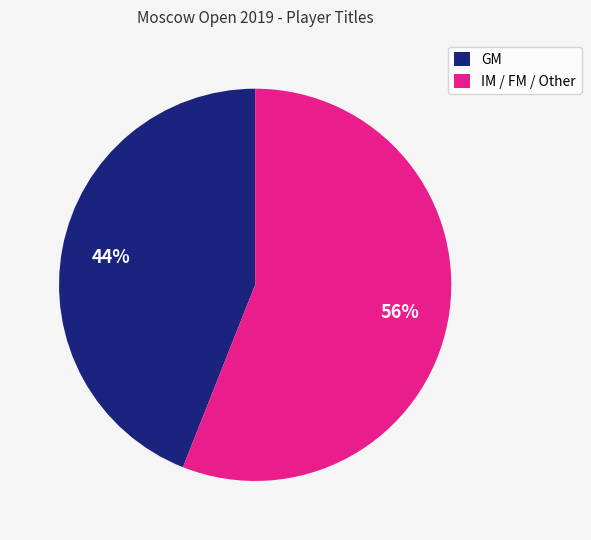

Is there any slice that represents more than half of the pie?

Yes